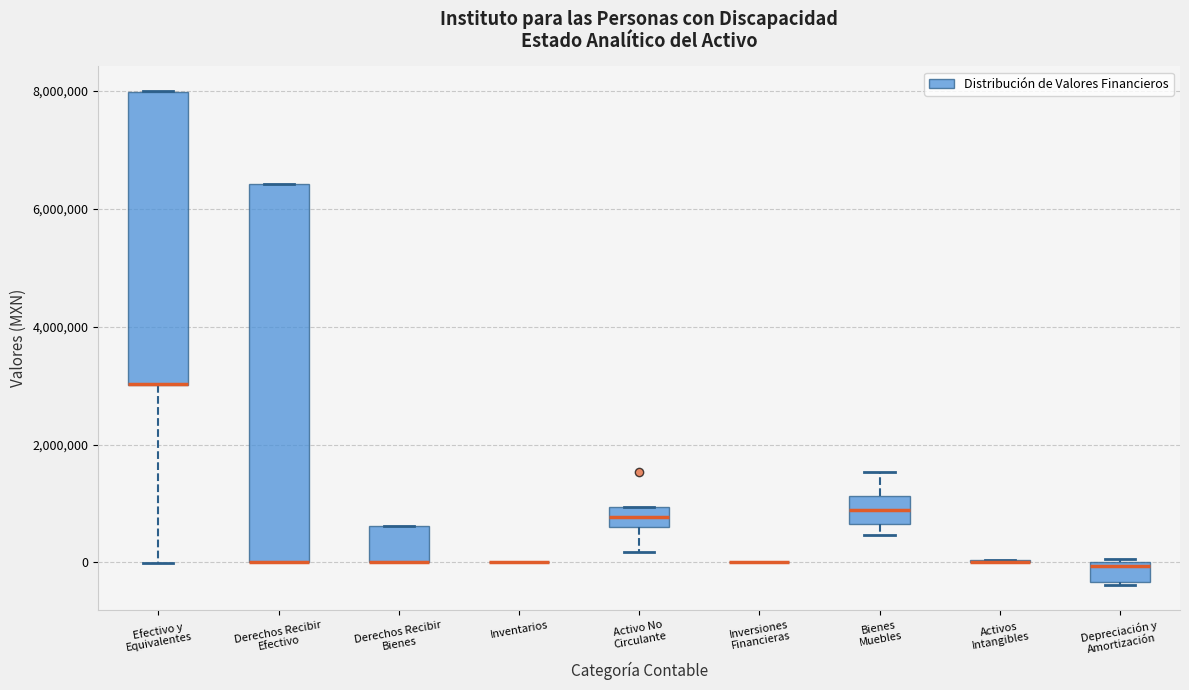

Comparing the boxes themselves (not the whiskers), which one is the tallest?

Derechos Recibir Efectivo